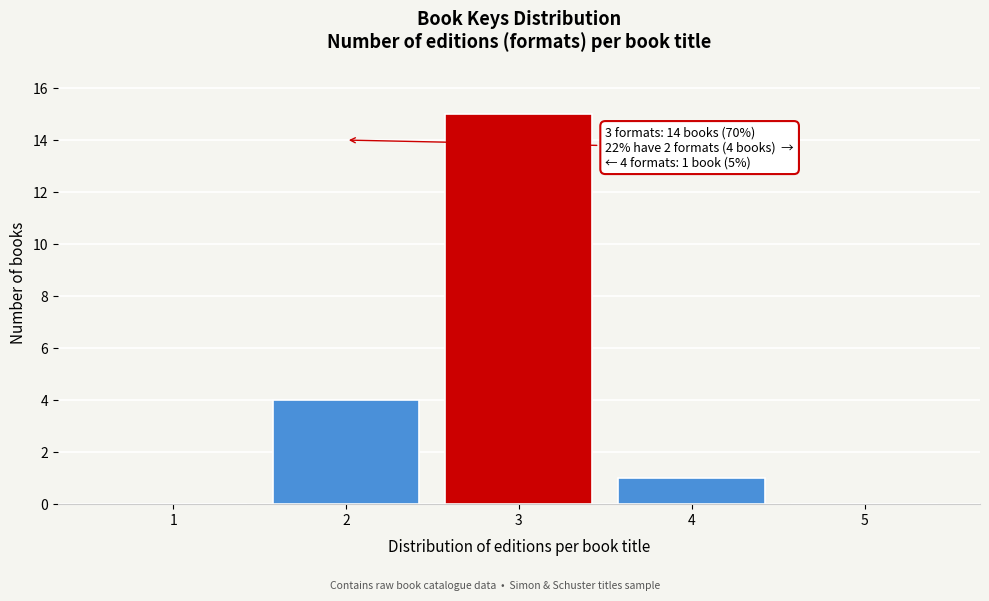

Reading right to left, transcribe all the data shown in this chart.

5=0	4=1	3=15	2=4	1=0